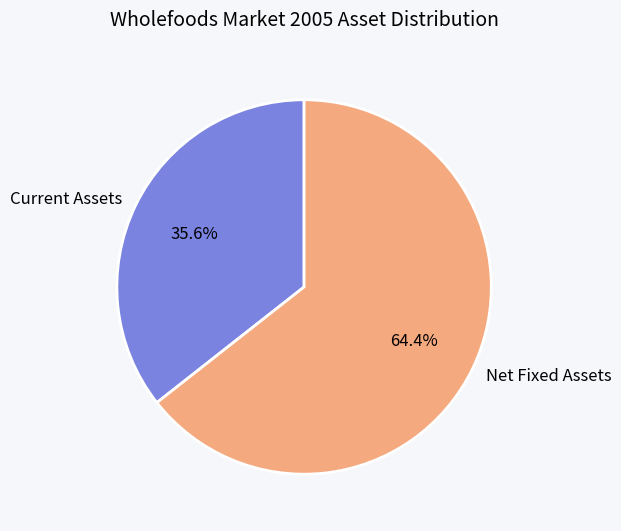

How many slices are in this pie chart?

2